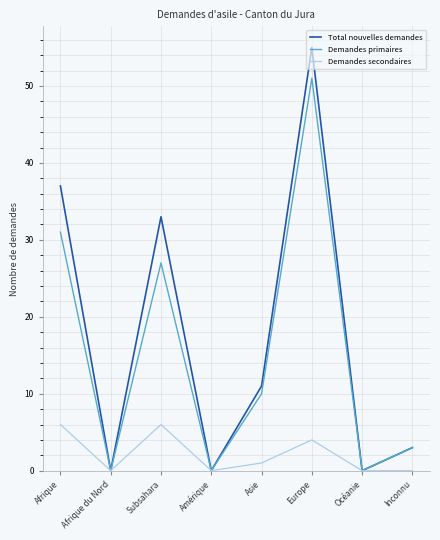

Between Subsahara and Inconnu, which series saw the biggest shift?

Total nouvelles demandes